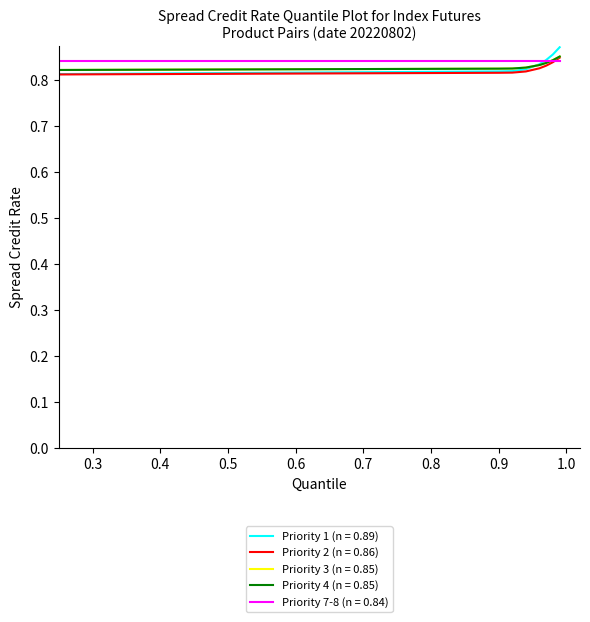

What is the smallest value displayed?

0.8